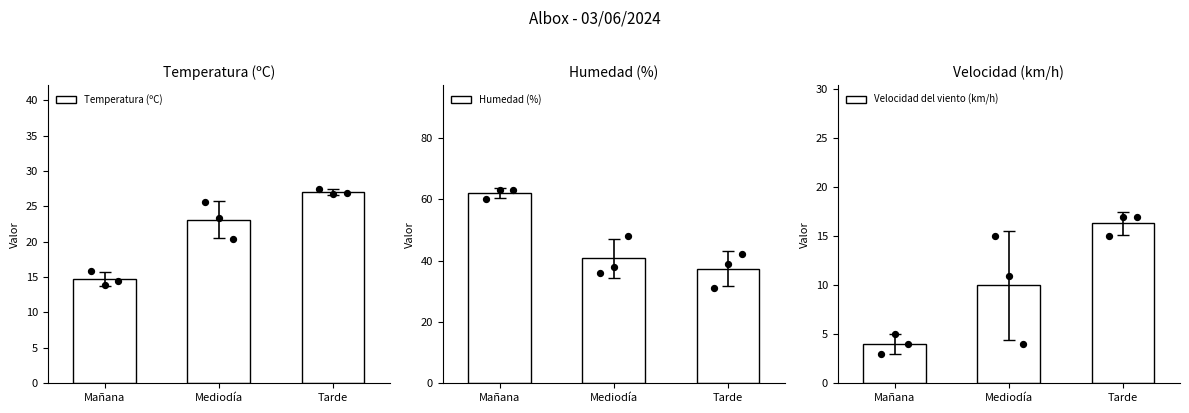

What are all the series names shown in the legend?

Temperatura (ºC), Humedad (%), Velocidad del viento (km/h)